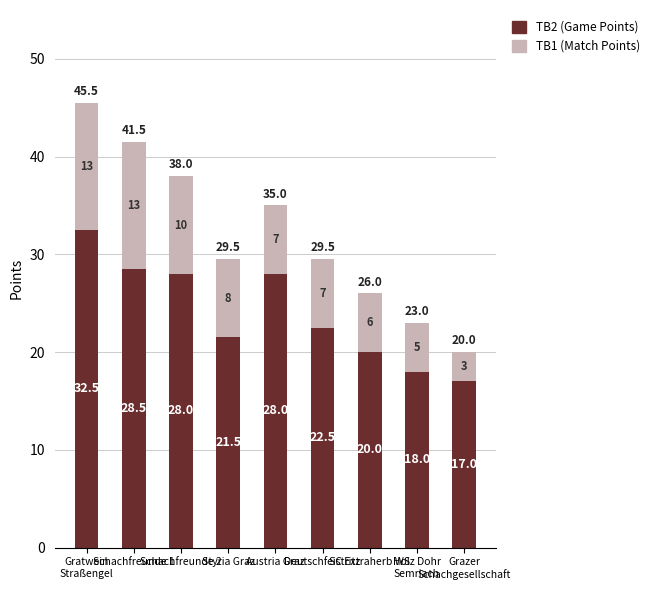

What is the sum of all TB2 (Game Points) values?

216.0